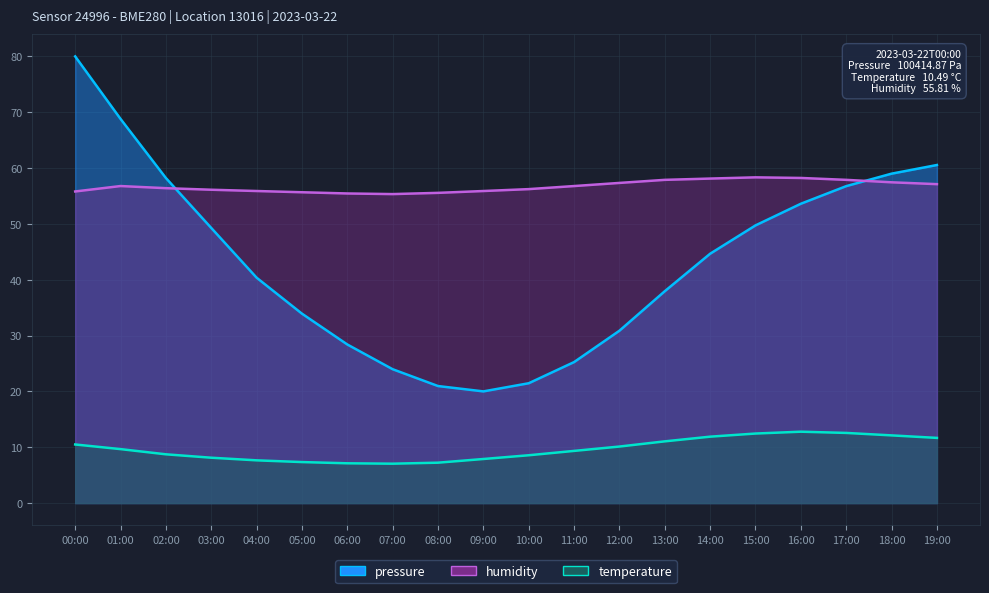

What is the difference between the highest and lowest values at 17:00?

45.3